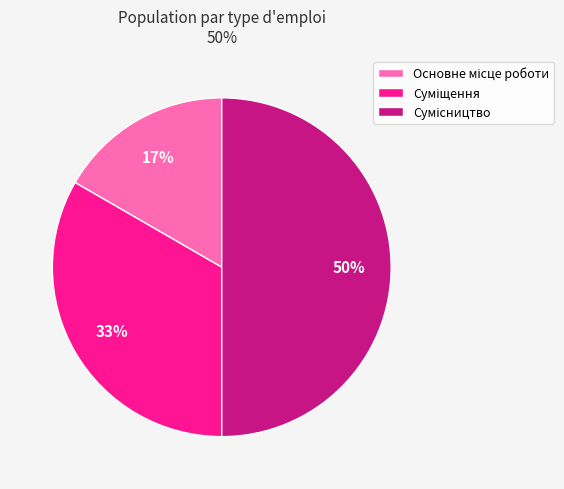

To the nearest percent, what is the difference between the largest and smallest slice percentages?

33%